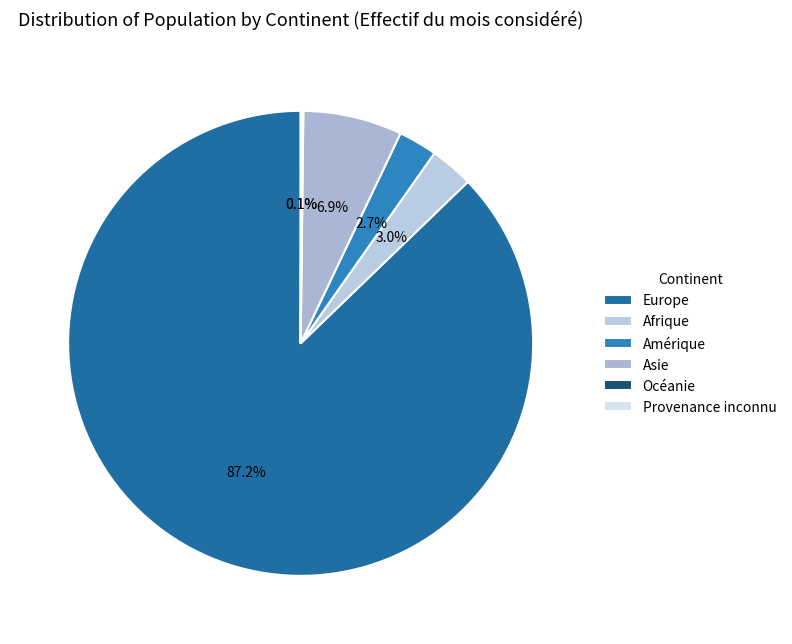

To the nearest percent, what is the combined percentage of Provenance inconnu and Amérique?

3%